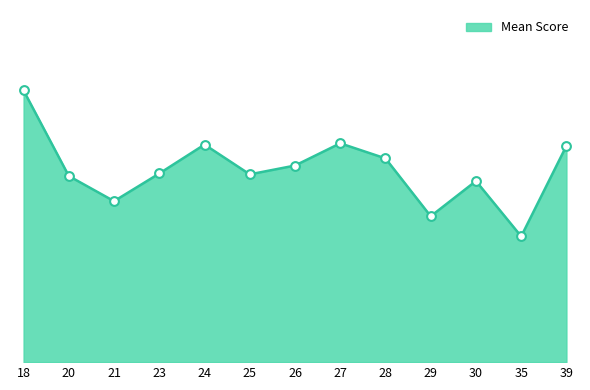

Does the chart have visible grid lines?

No